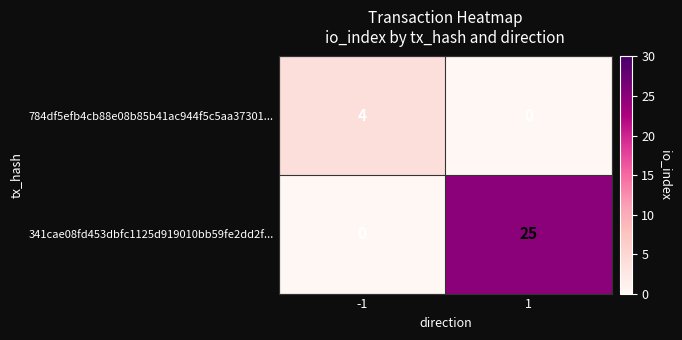

Which series has the largest total across all categories?

341cae08fd453dbfc1125d919010bb59fe2dd2f...